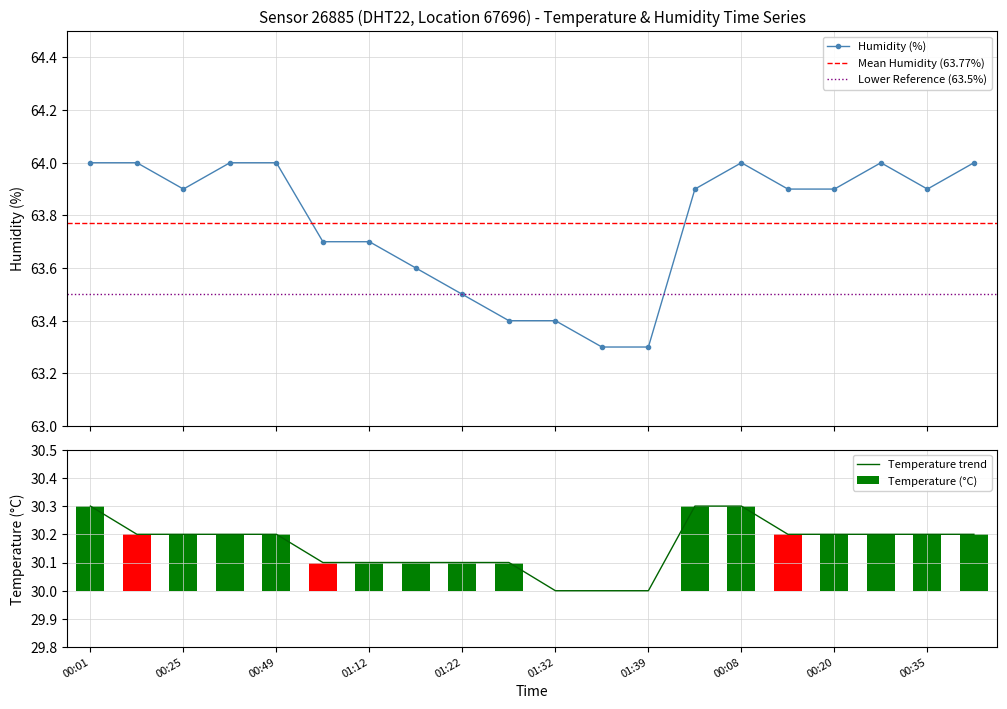

What is the maximum value for Humidity (%)?

64.0